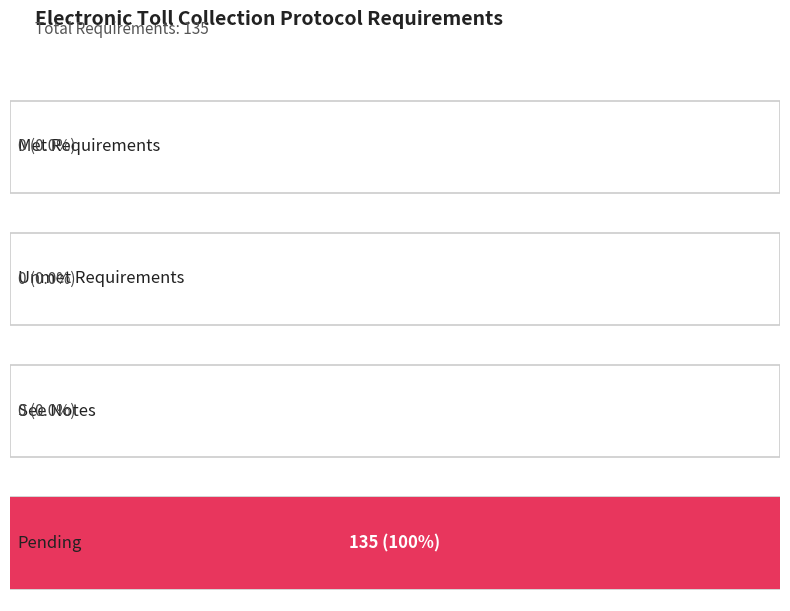

What is the highest value of the Pending series?

135